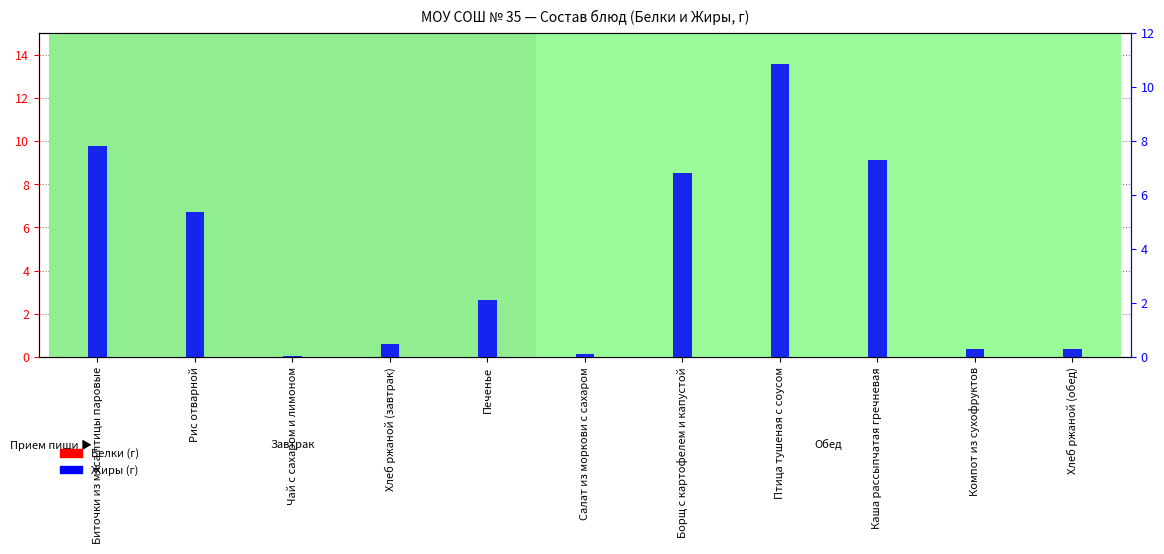

How many groups of bars are there?

11